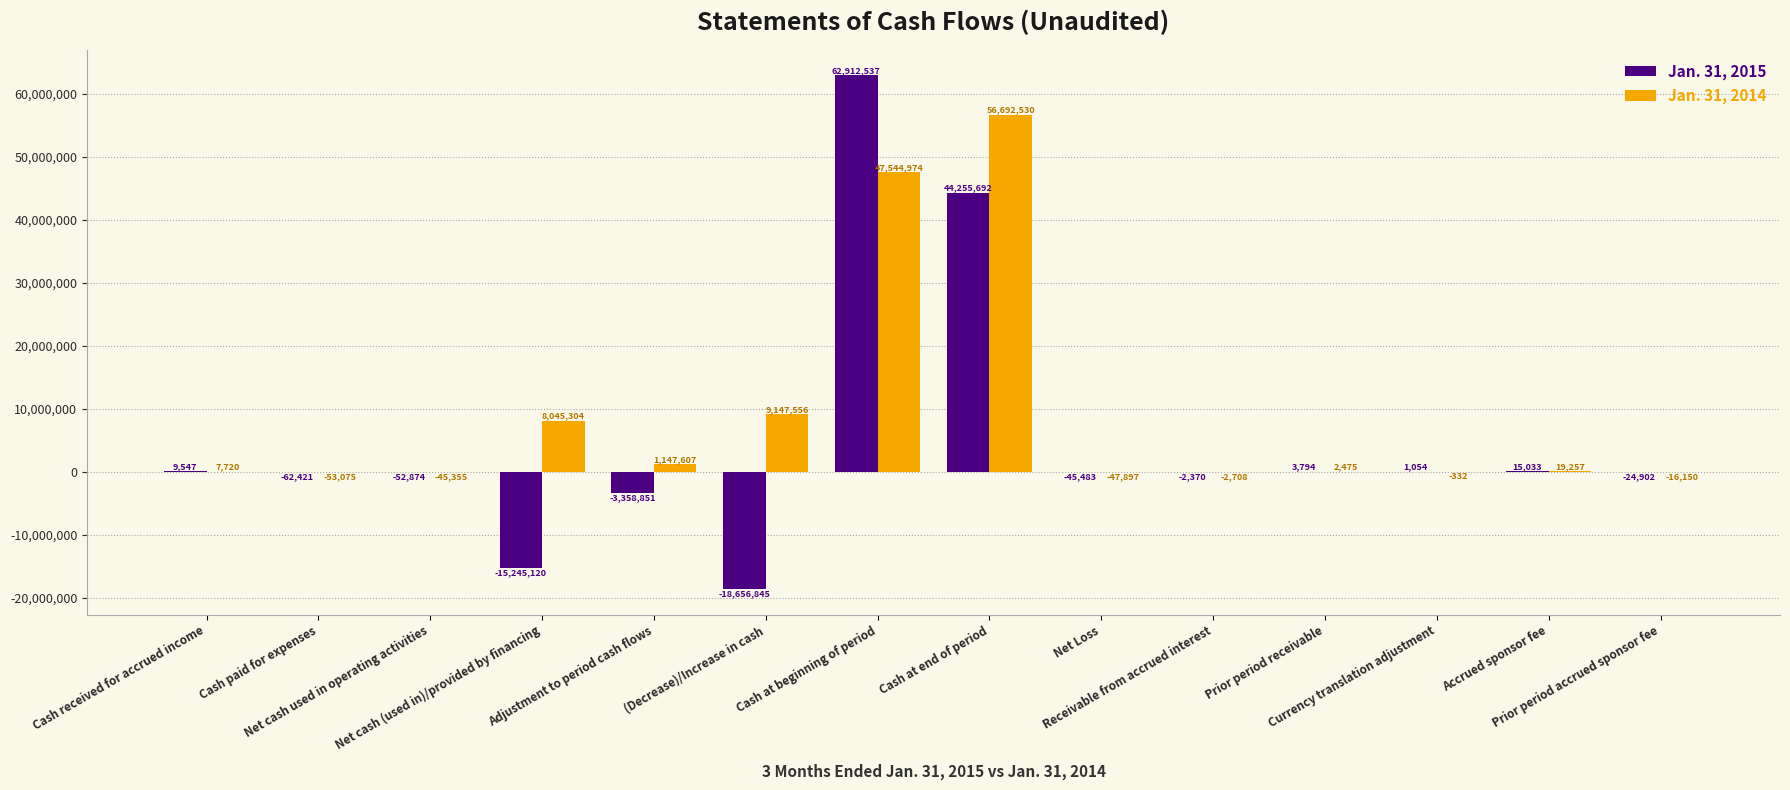

How many data points does each series have?

14